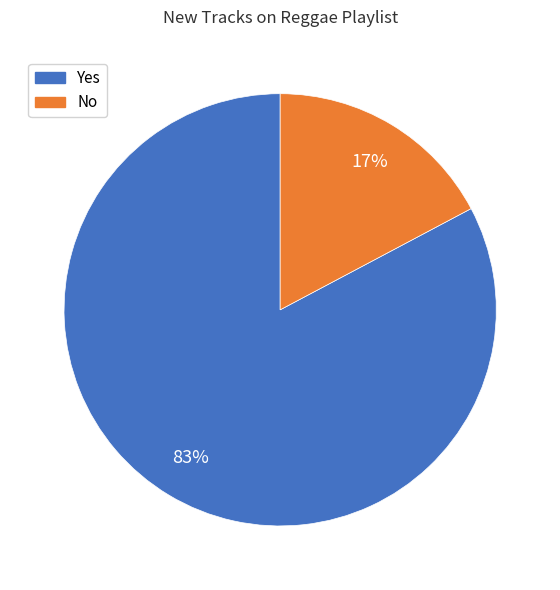

How many segments does this pie chart have?

2